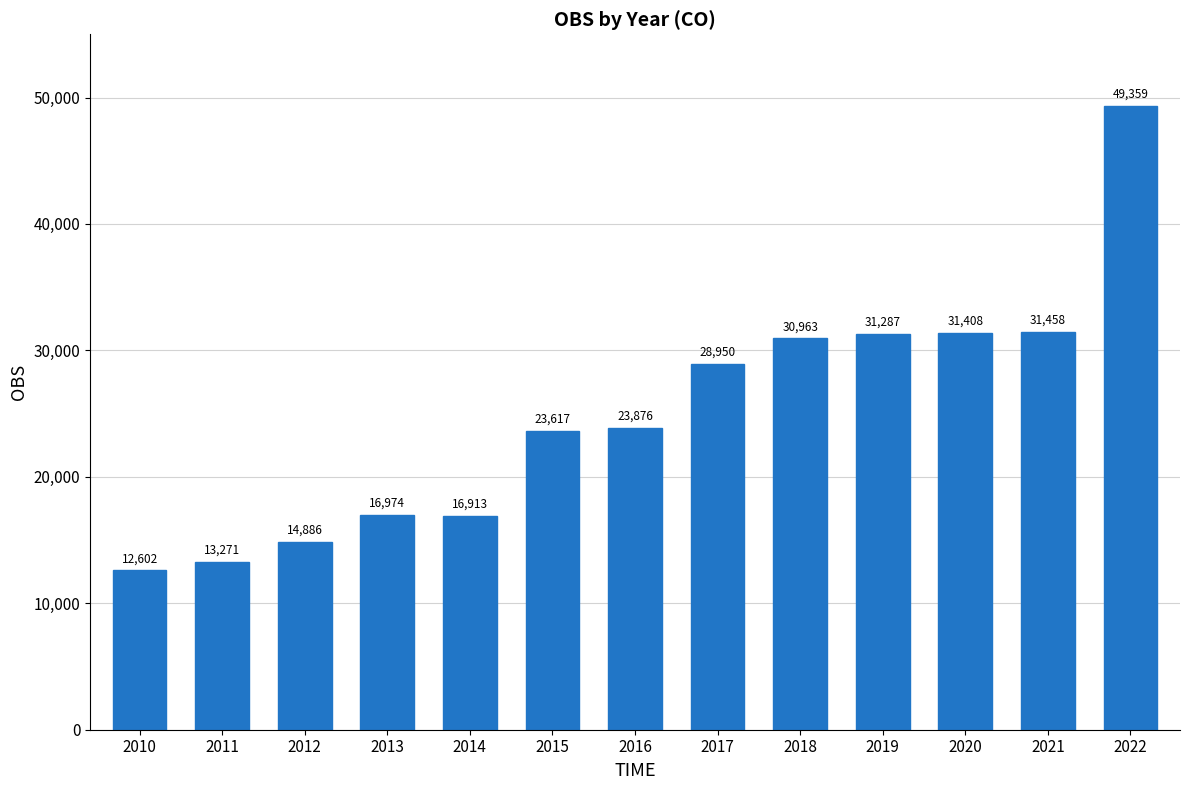

Which has a higher value, 2013 or 2012?

2013